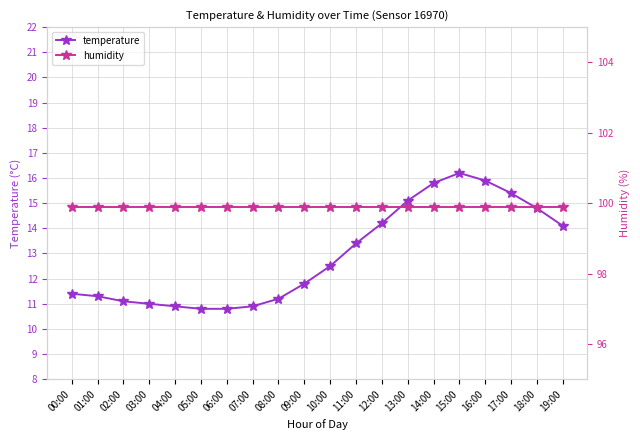

At which category is the sum across all series the highest?

15:00